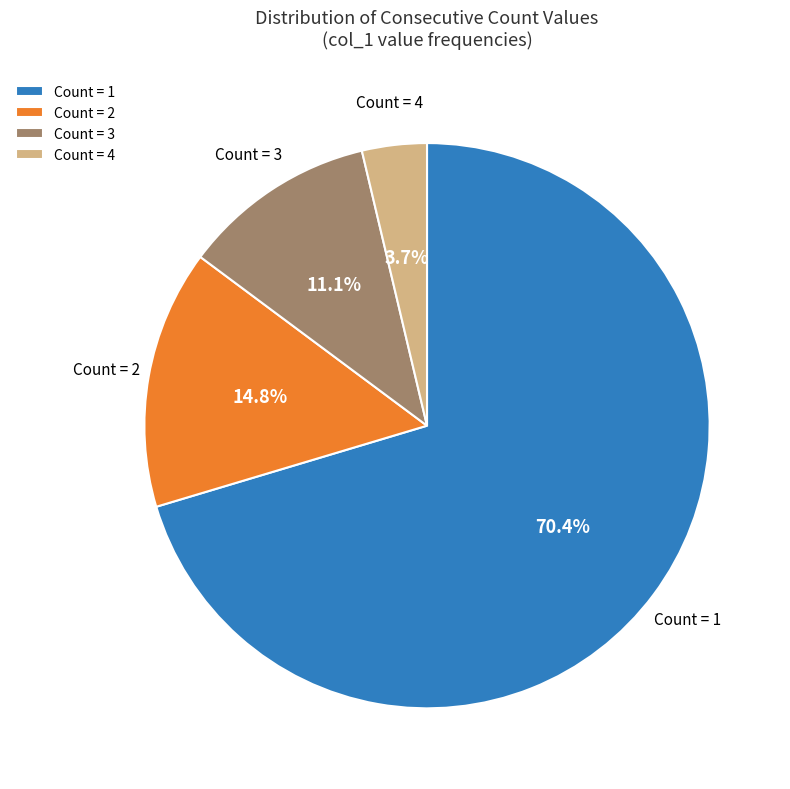

What is the smallest slice in the pie chart?

Count = 4